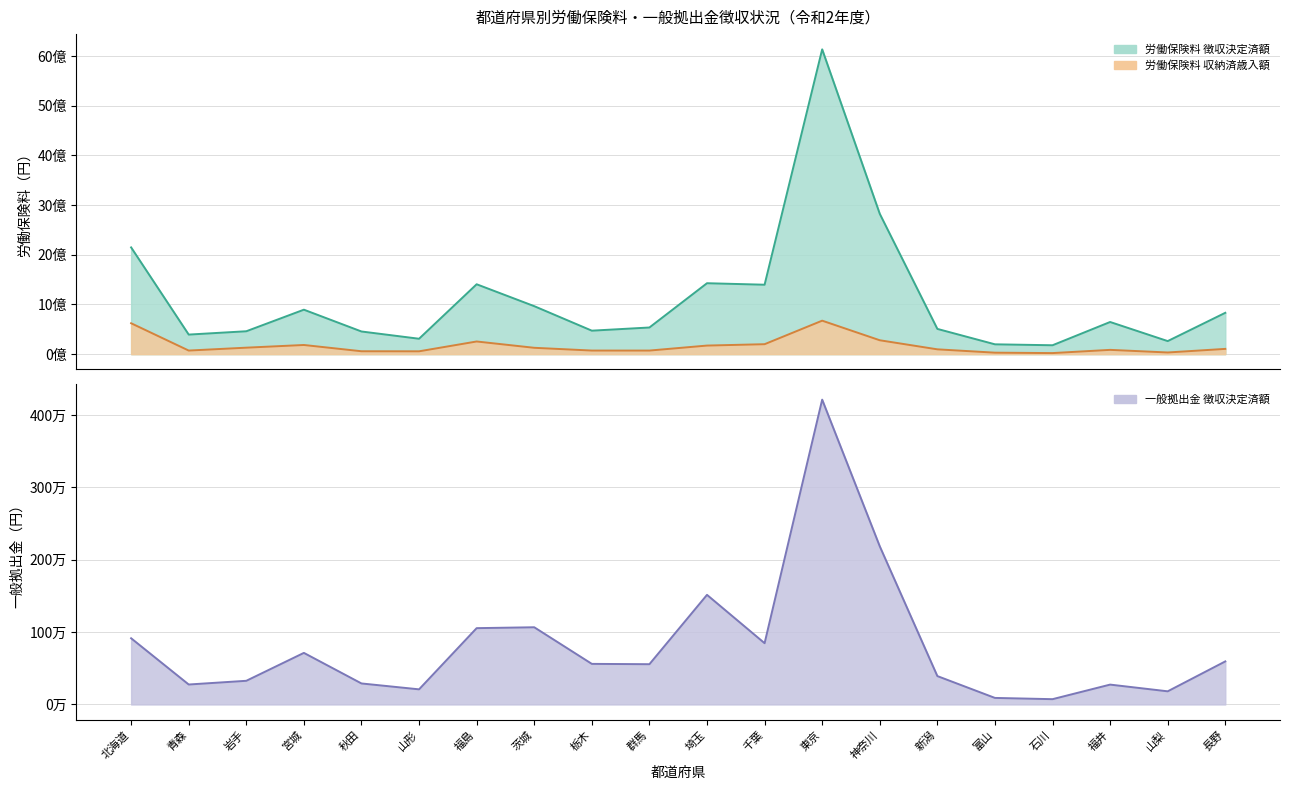

The value of 労働保険料_収納済歳入額 at 新潟 is 97236641. True or false?

True